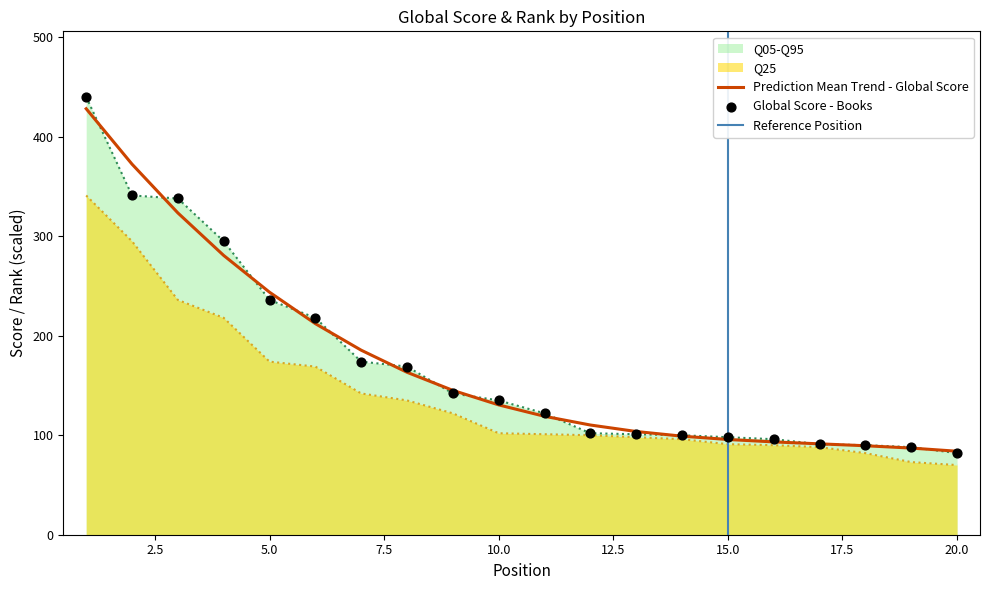

Which series reaches the minimum Y coordinate?

Q25_proxy